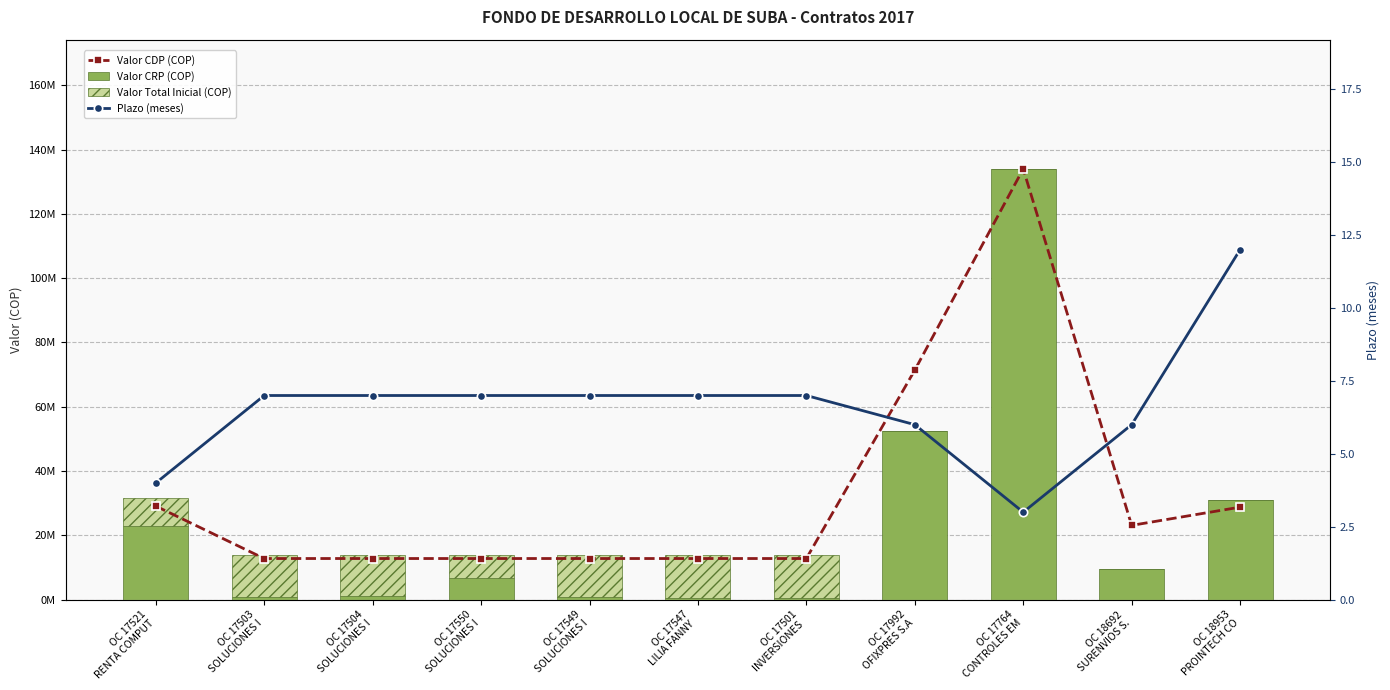

Between OC 17549
SOLUCIONES I and OC 17550
SOLUCIONES I, which is larger?

OC 17549
SOLUCIONES I